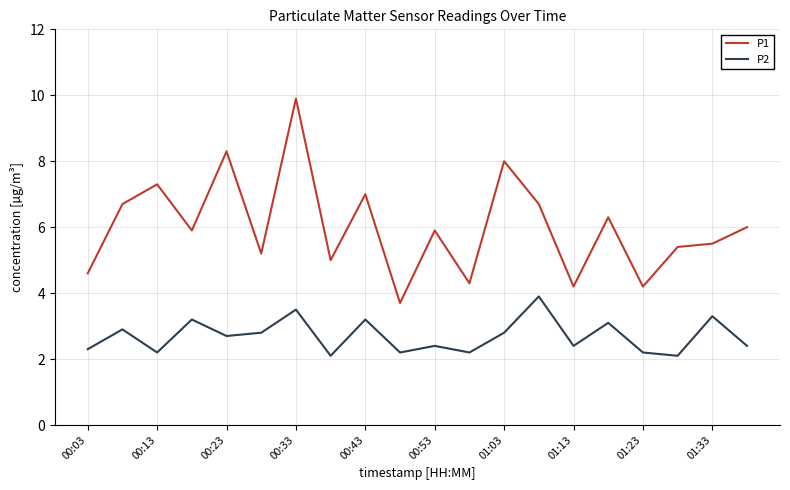

What are all the series names shown in the legend?

P1, P2